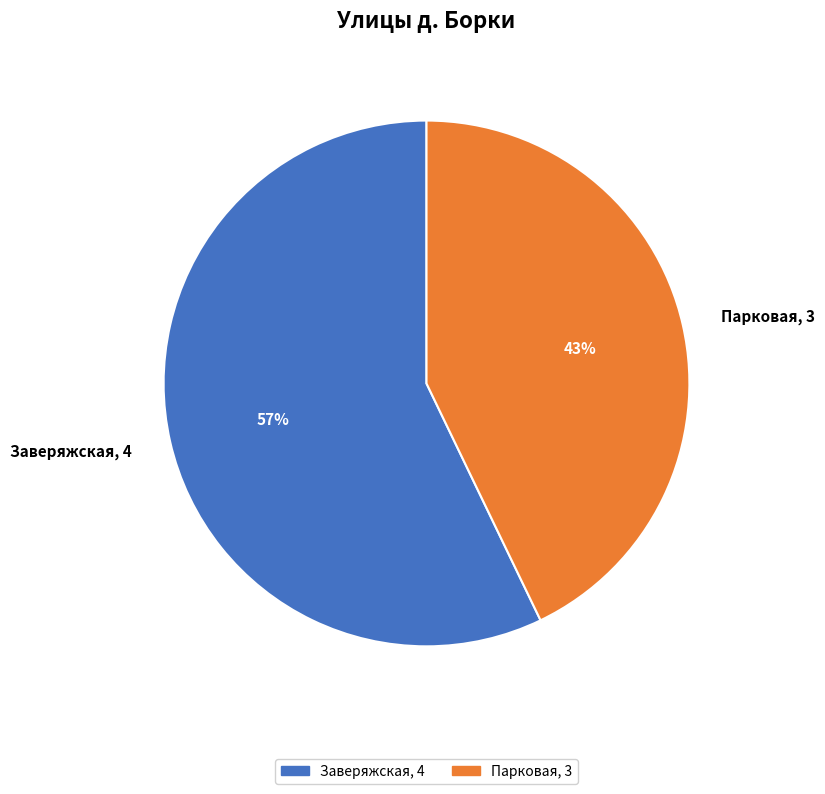

Which has a higher value, Заверяжская, 4 or Парковая, 3?

Заверяжская, 4